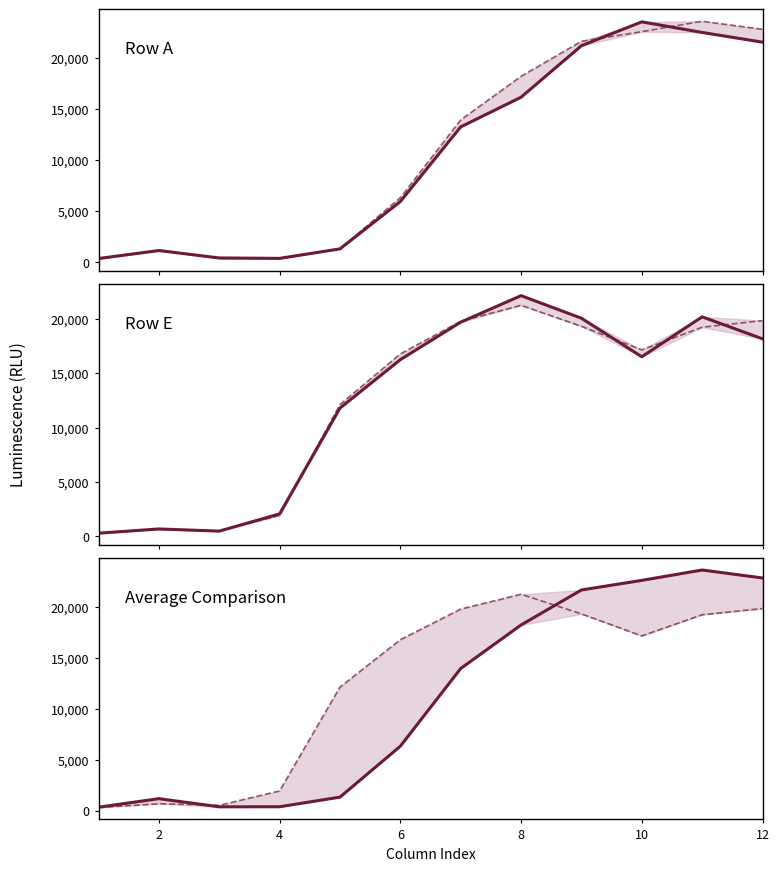

At which category is the sum across all series the highest?

10